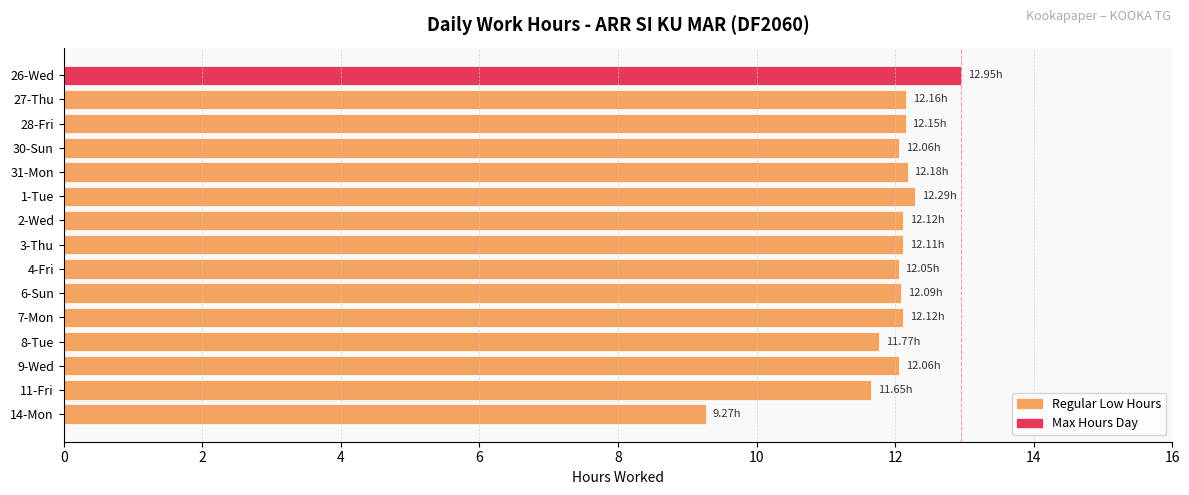

Which has a higher value, 26-Wed or 27-Thu?

26-Wed